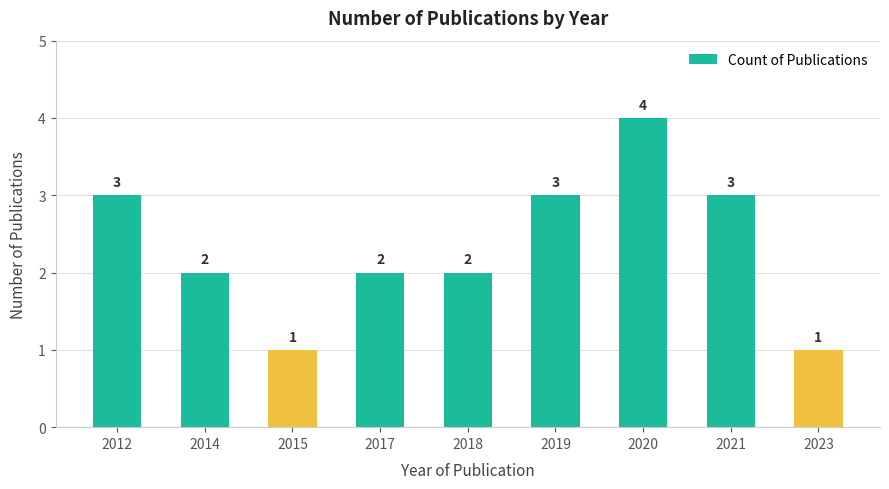

What is the average value?

2